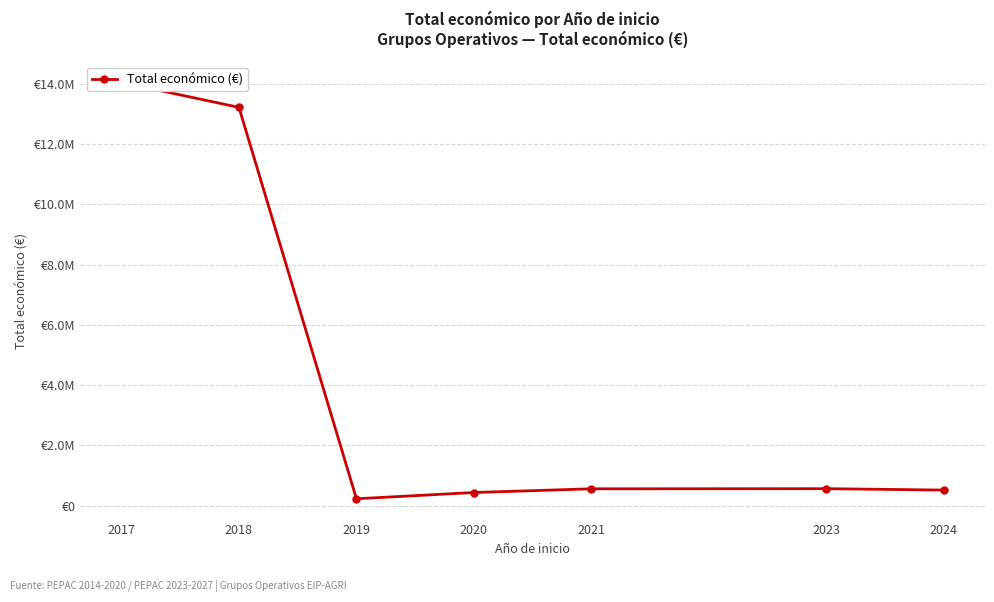

What is the difference between the maximum and minimum values?

13809741